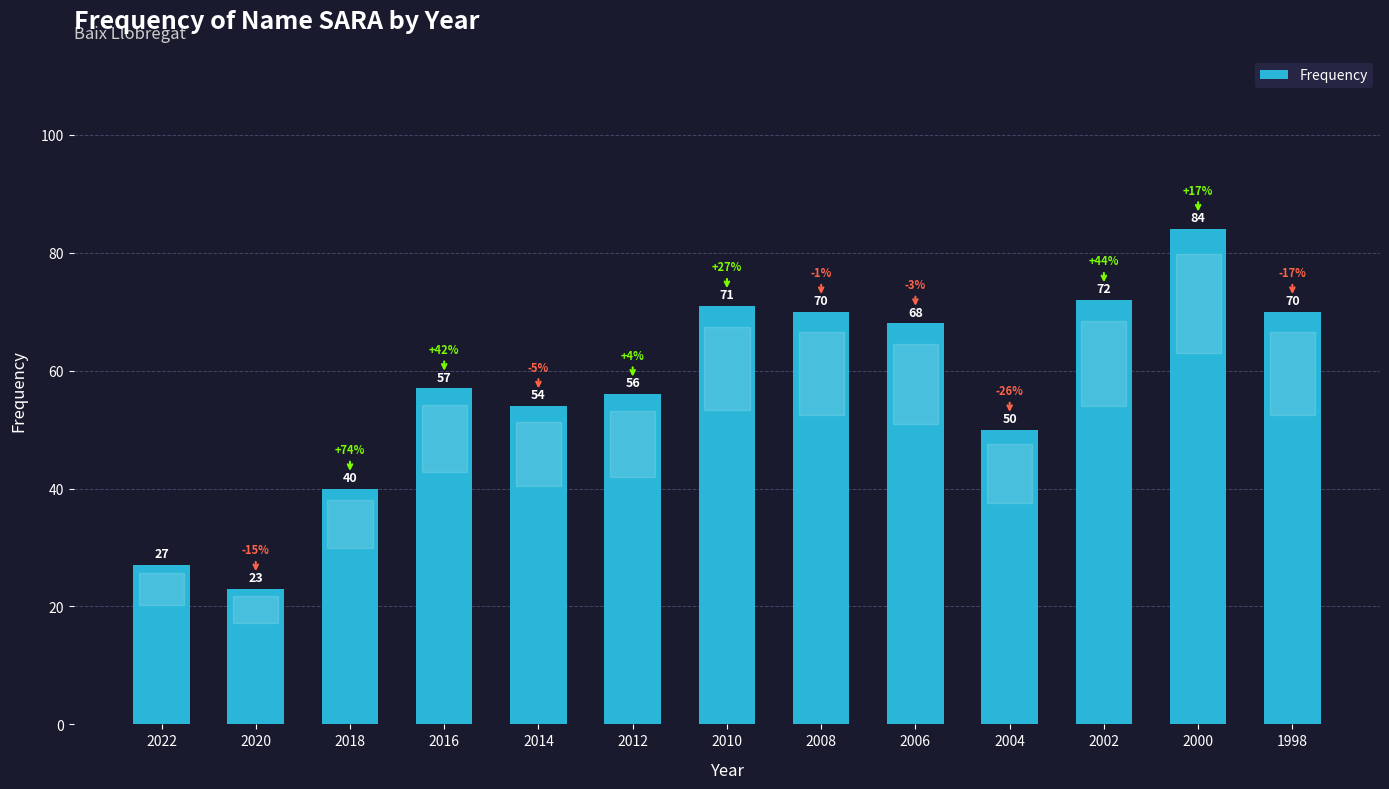

Reading left to right, list all the values displayed in this chart.

2022=27	2020=23	2018=40	2016=57	2014=54	2012=56	2010=71	2008=70	2006=68	2004=50	2002=72	2000=84	1998=70